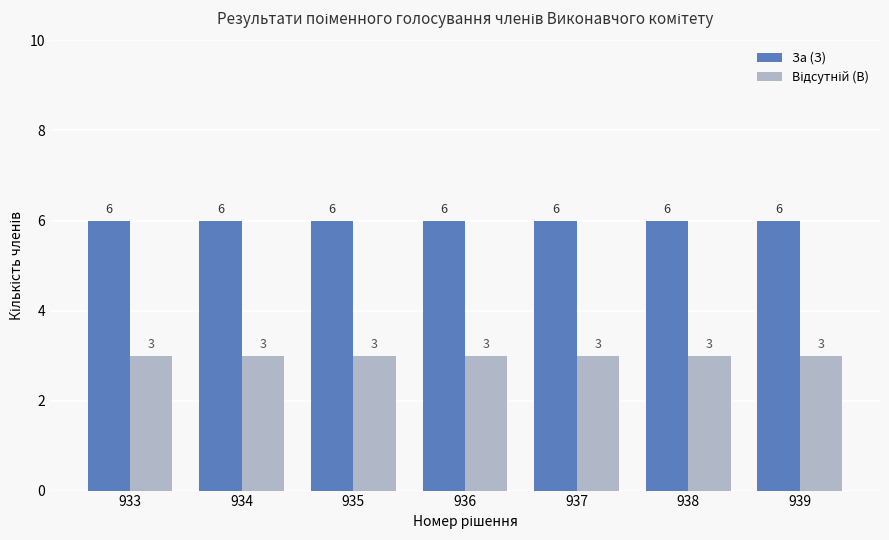

Read the За (З) value at 934.

6